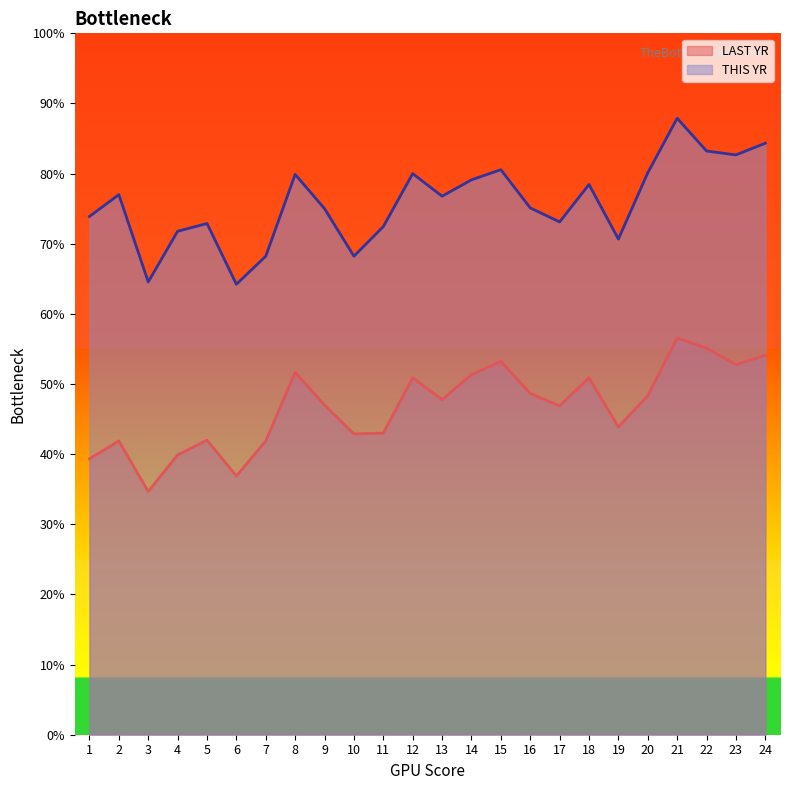

Does the chart display data point markers on the line(s)?

No